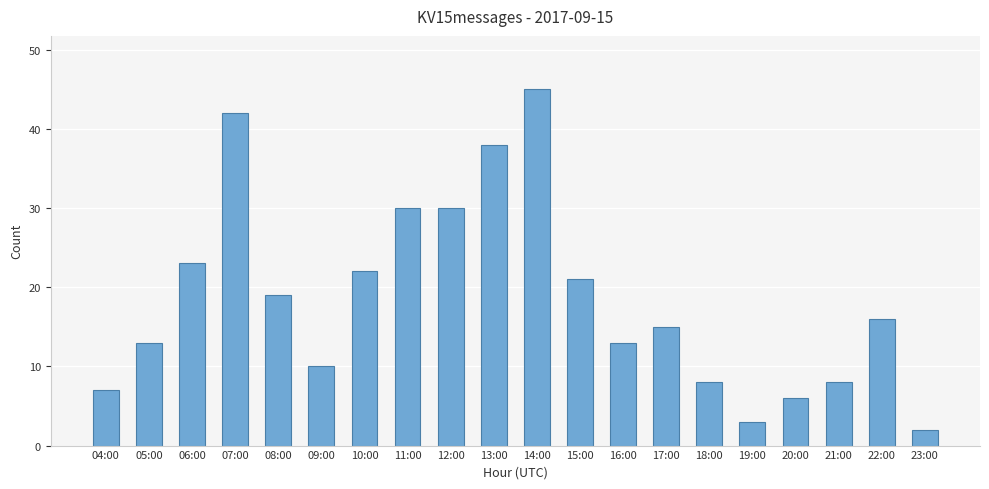

What is the smallest value displayed?

2